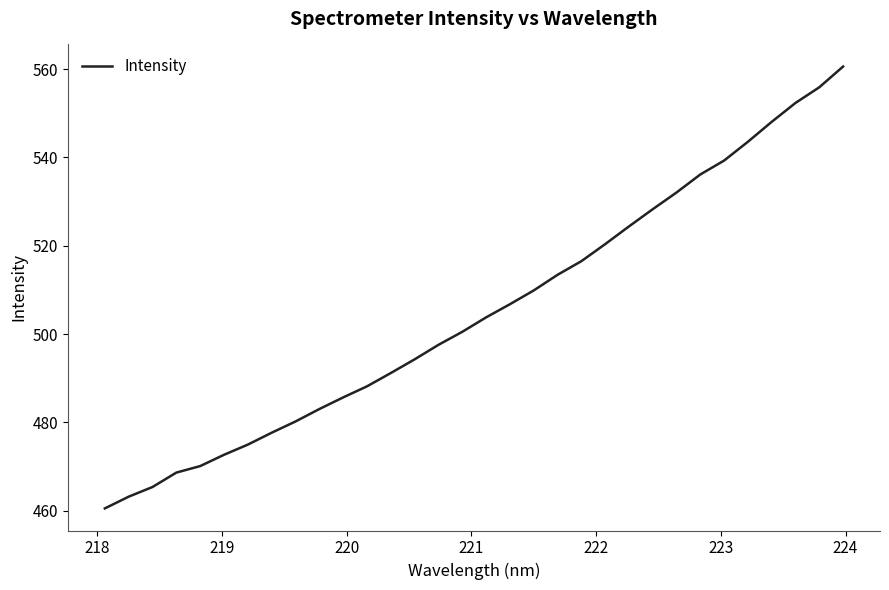

What is the difference between the maximum and minimum values?

100.0